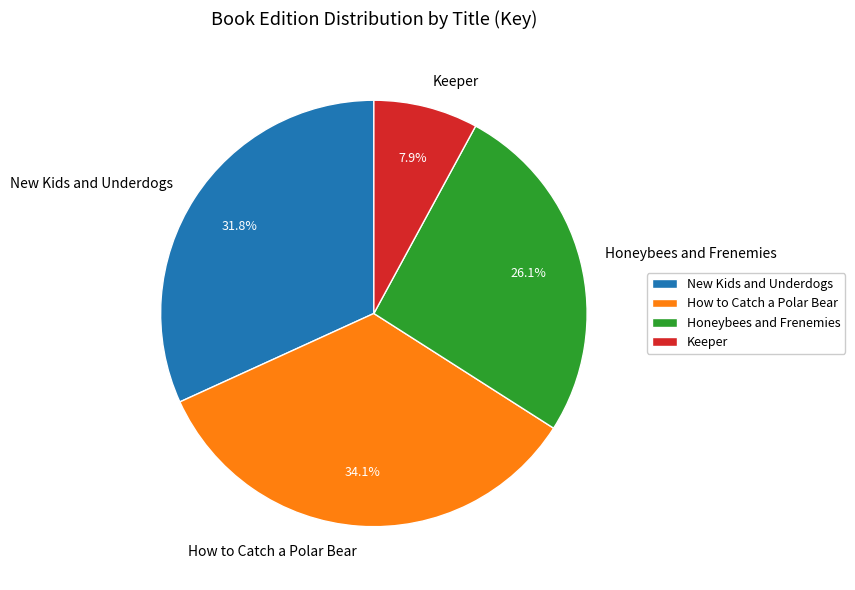

Count the number of slices in the pie.

4